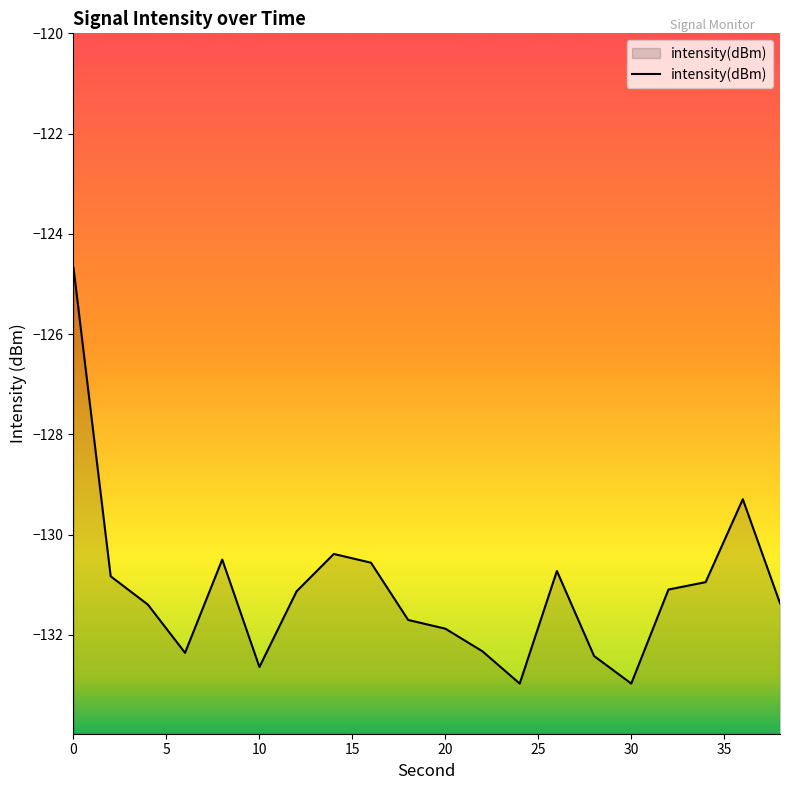

Reading left to right, extract all data points from this chart.

-124.7	-130.8	-131.4	-132.4	-130.5	-132.6	-131.1	-130.4	-130.6	-131.7	-131.9	-132.3	-133.0	-130.7	-132.4	-133.0	-131.1	-130.9	-129.3	-131.4